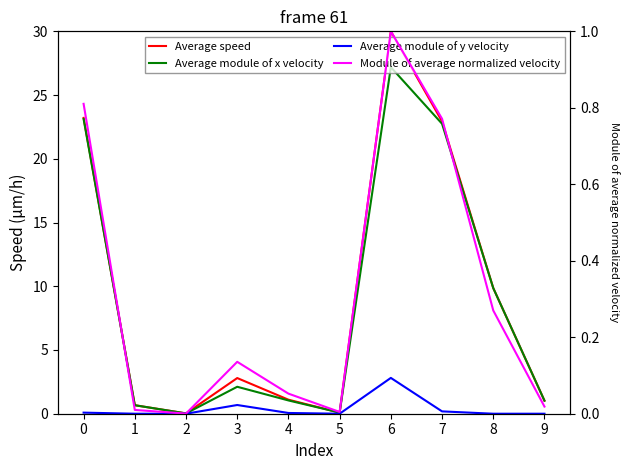

What is the sum of the Average module of x velocity values at 0 and 2?

23.1